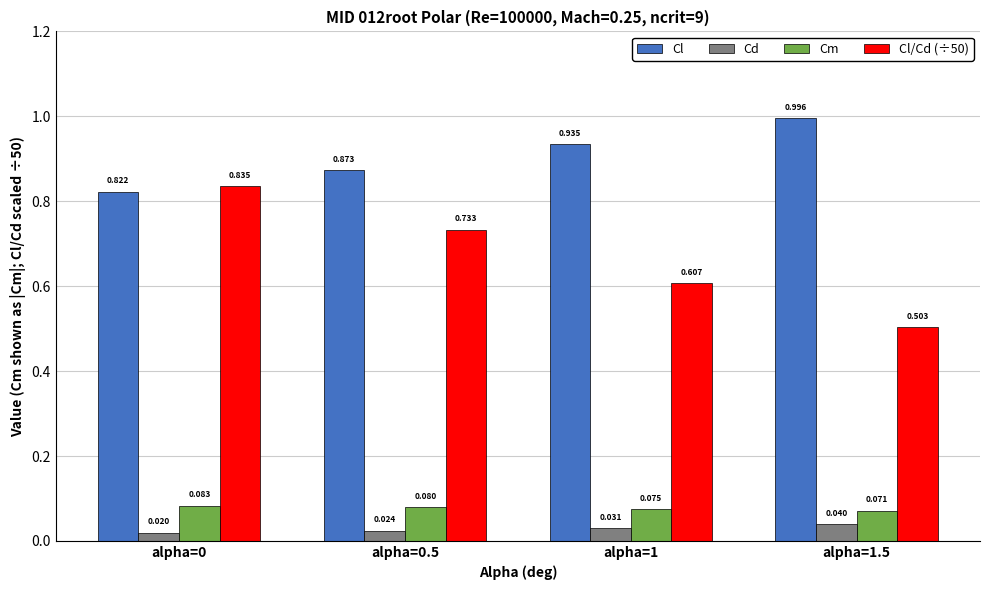

What is the sum of all Cl values?

3.6